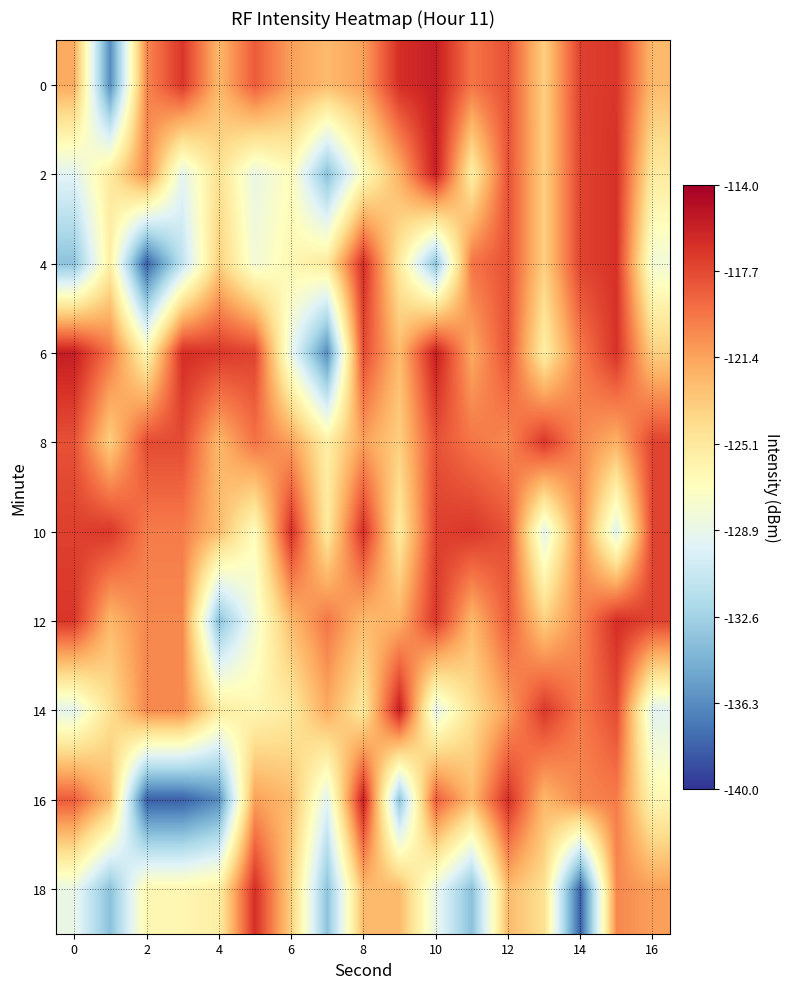

At which category is the sum across all series the highest?

12